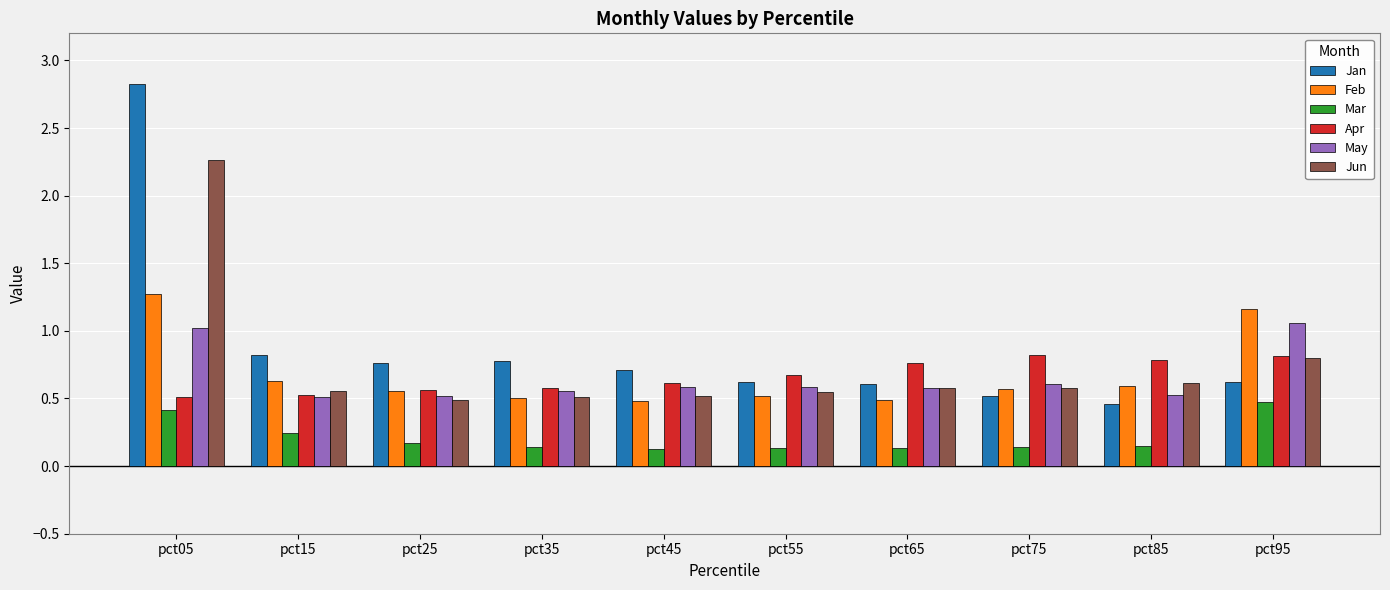

Which category has the highest value in the Mar series?

pct95